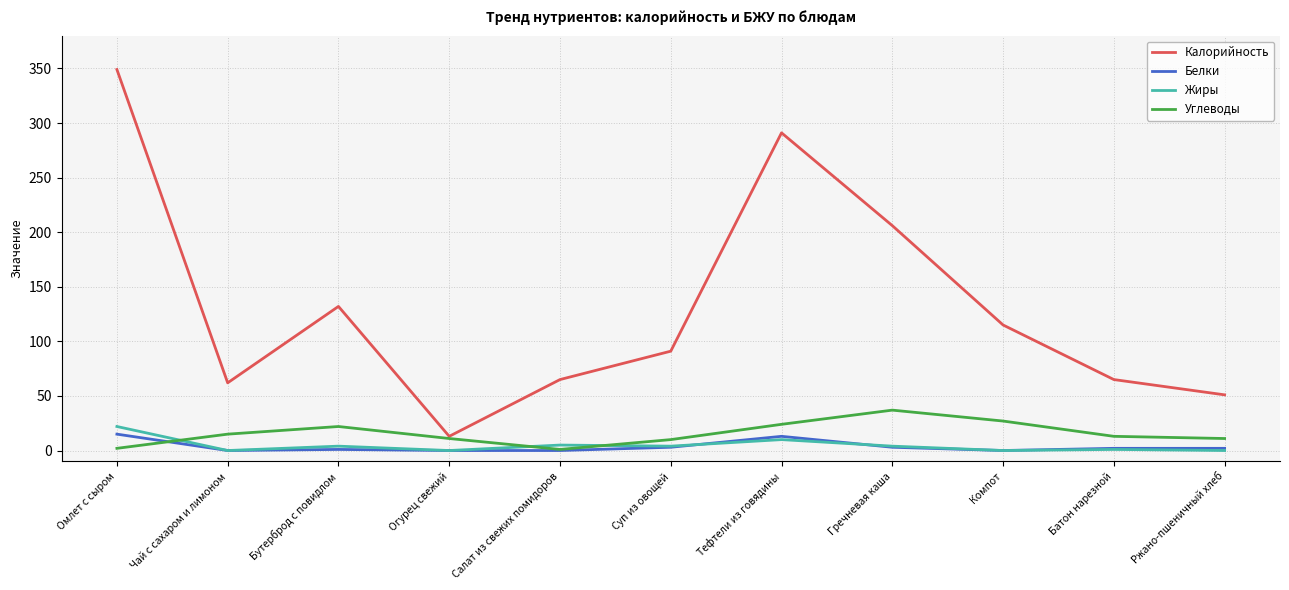

True or false: Жиры and Калорийность cross at least once.

False